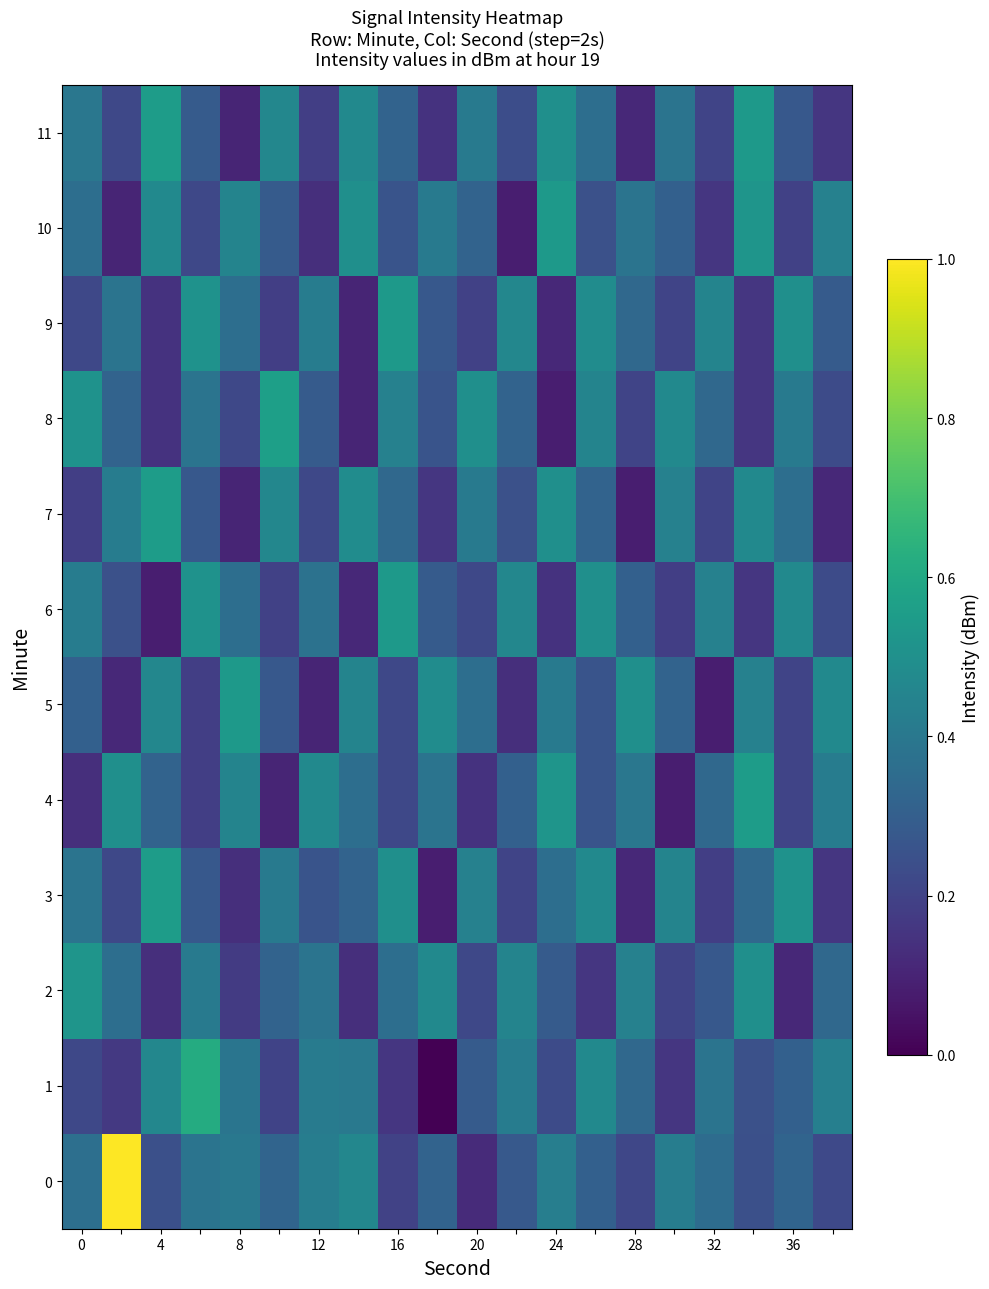

What is the smallest value displayed?

-123.7